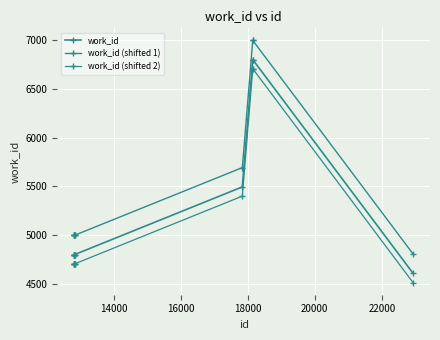

How many data points in work_id (shifted 2) are less than 4707?

1